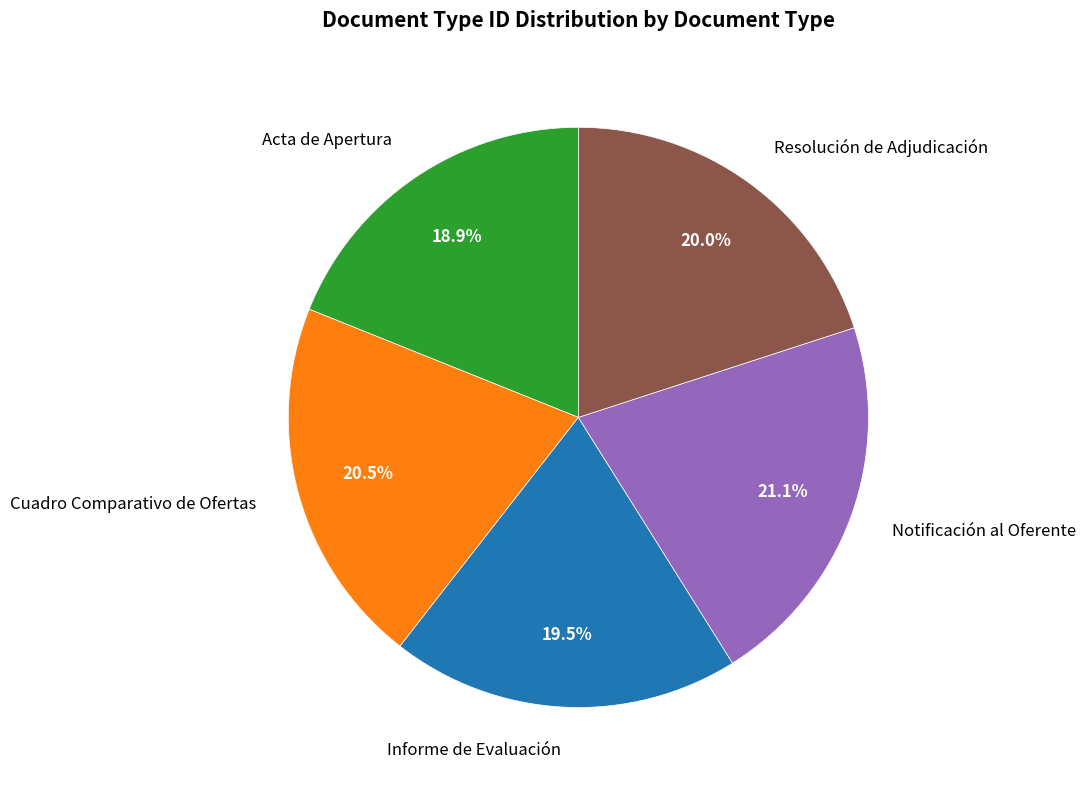

What is the largest slice in the pie chart?

Notificación al Oferente